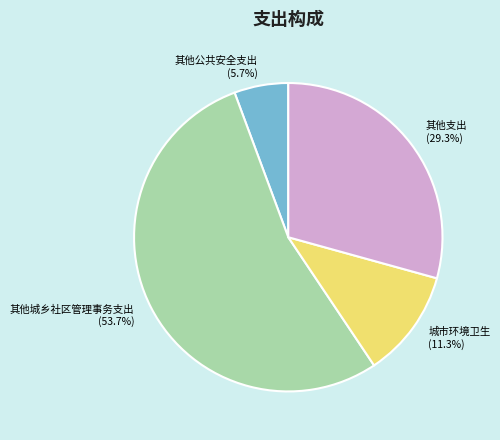

What percentage is the 其他公共安全支出 slice, to the nearest percent?

6%